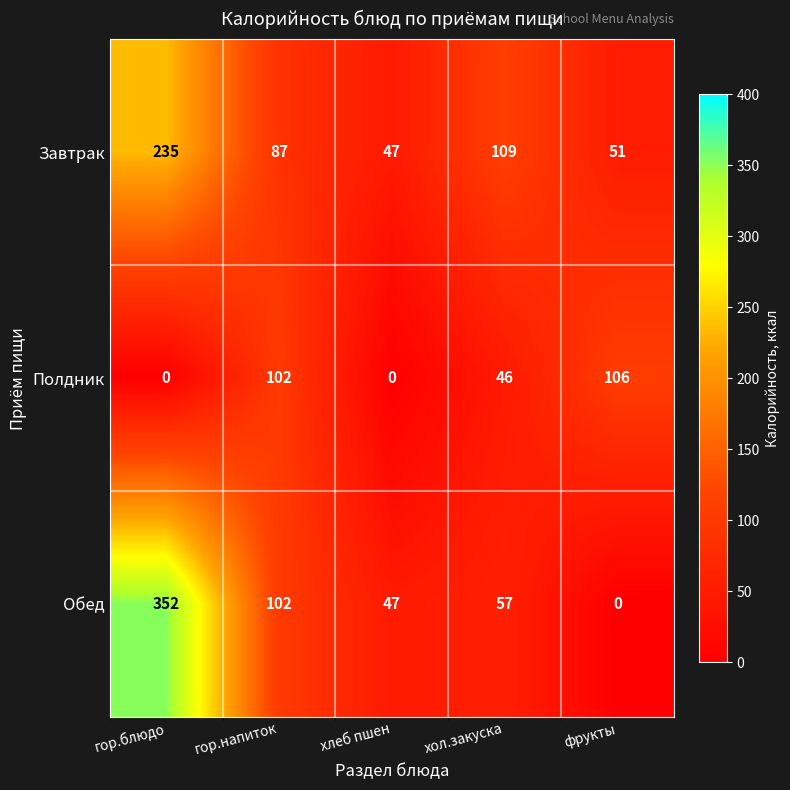

What is the difference between the maximum and minimum values in the Обед series?

352